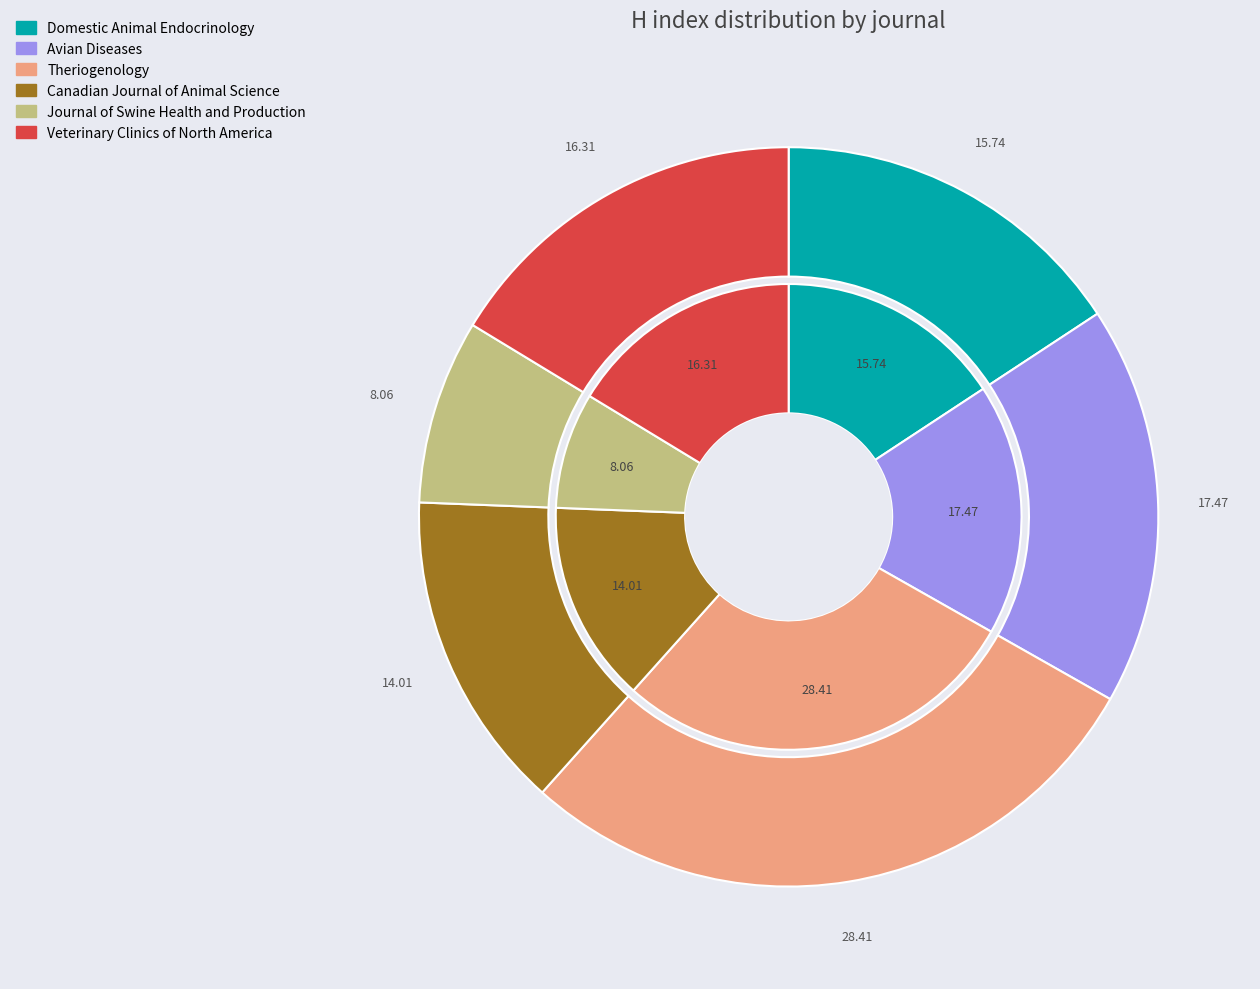

How many slices are in this pie chart?

6